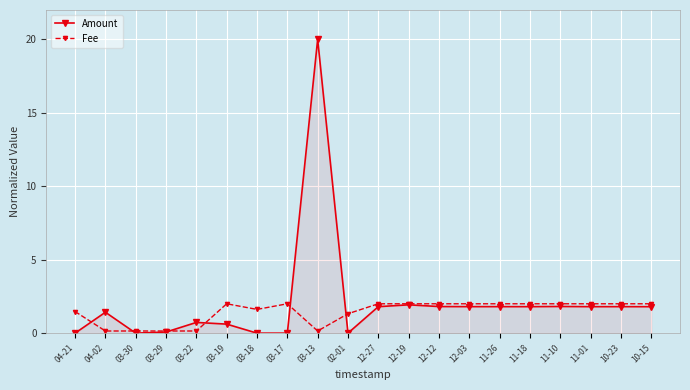

What is the spread (max minus min) of values at 03-30?

0.1